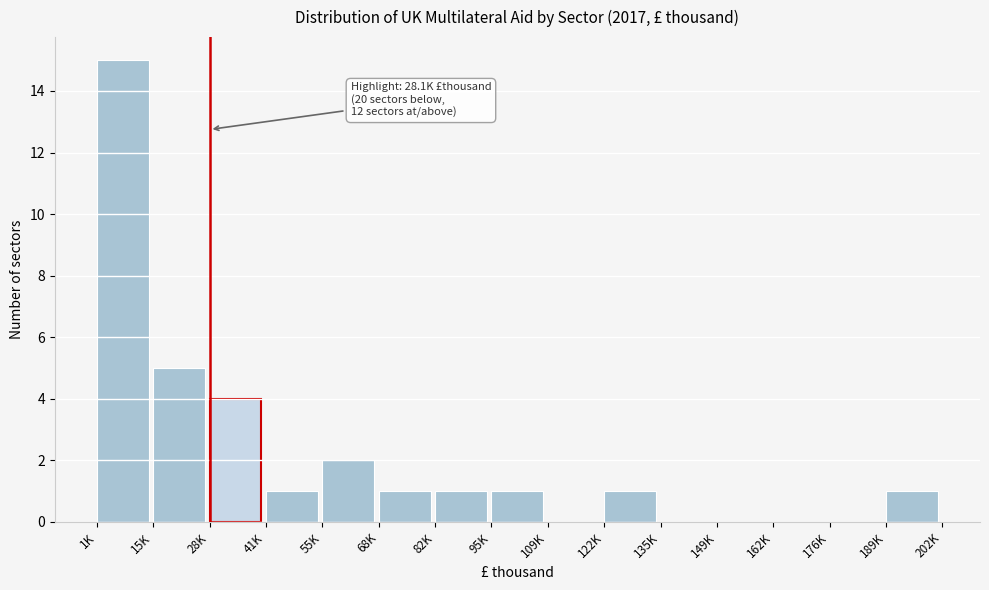

Reading left to right, transcribe all the data shown in this chart.

1K=15	15K=5	28K=4	41K=1	55K=2	68K=1	82K=1	95K=1	109K=0	122K=1	135K=0	149K=0	162K=0	176K=0	189K=1